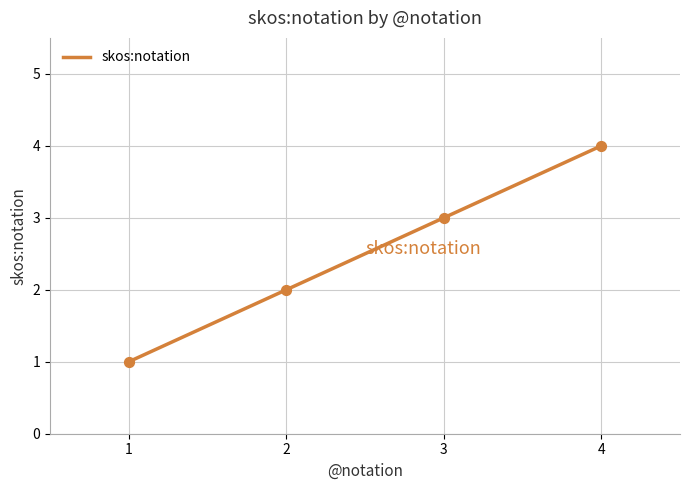

Approximately how many times larger is the value at 3 compared to 4?

0.8